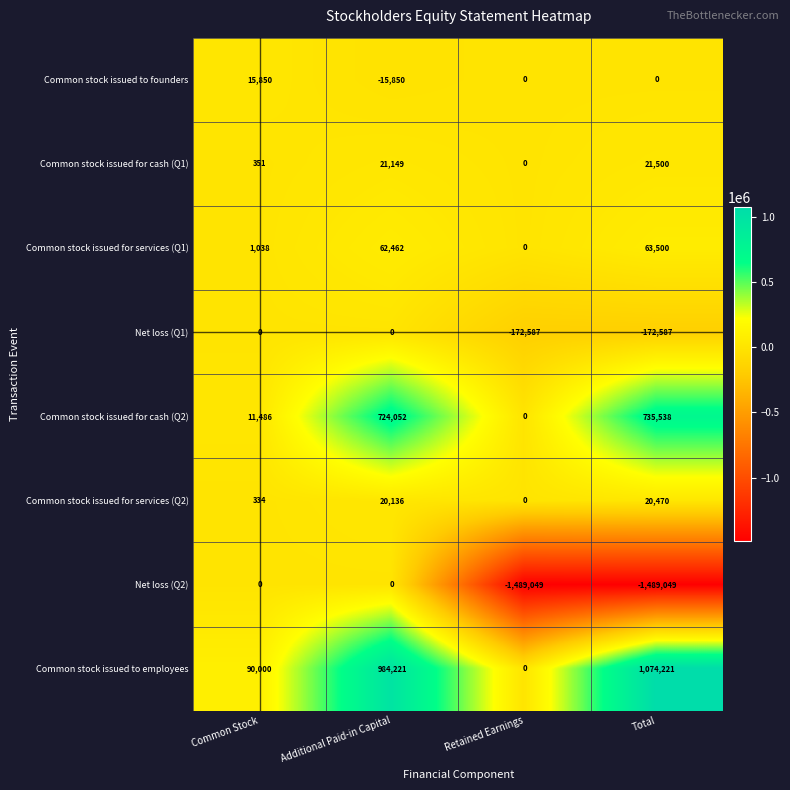

Count the number of categories in the chart.

4